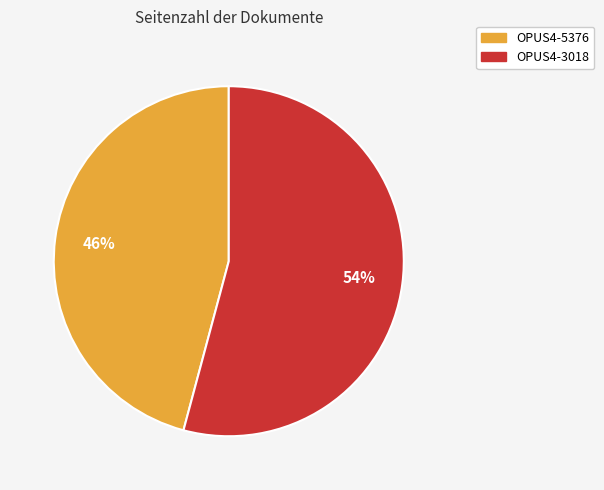

Do OPUS4-5376 and OPUS4-3018 together represent more than half of the pie?

Yes